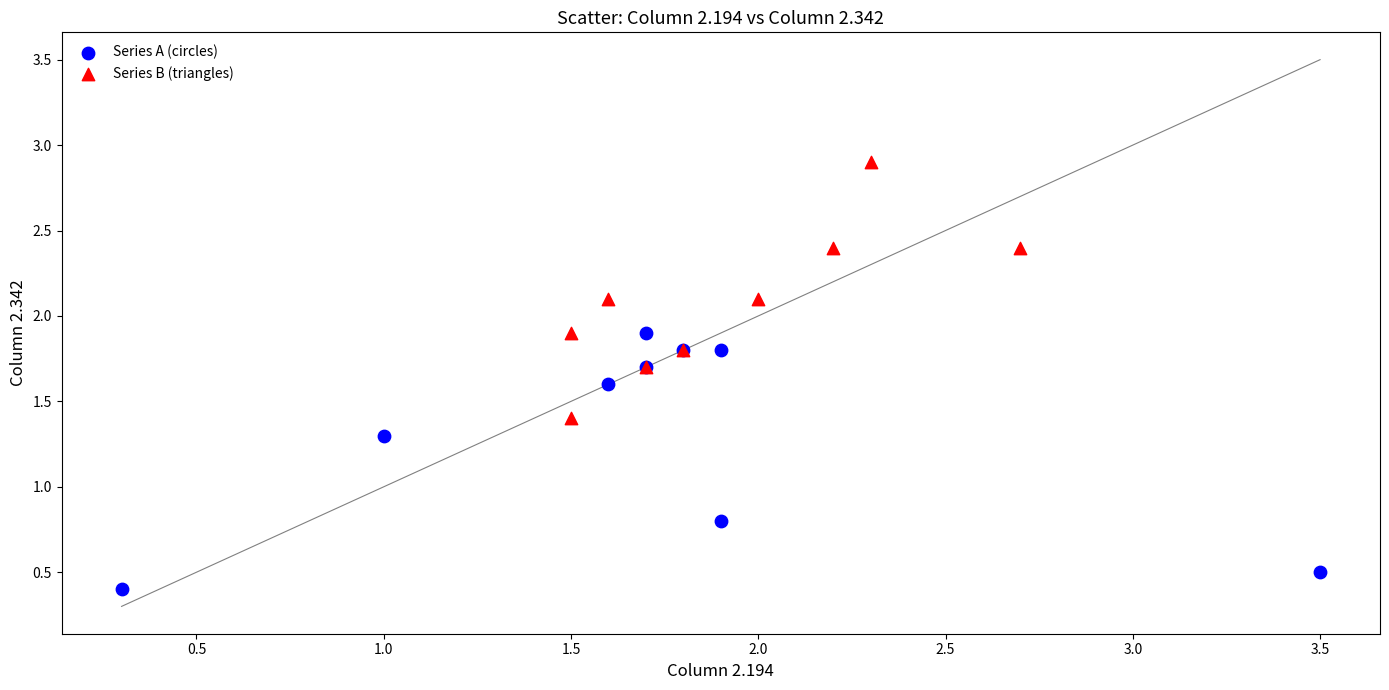

Which series reaches the maximum Y coordinate?

Series B (triangles)